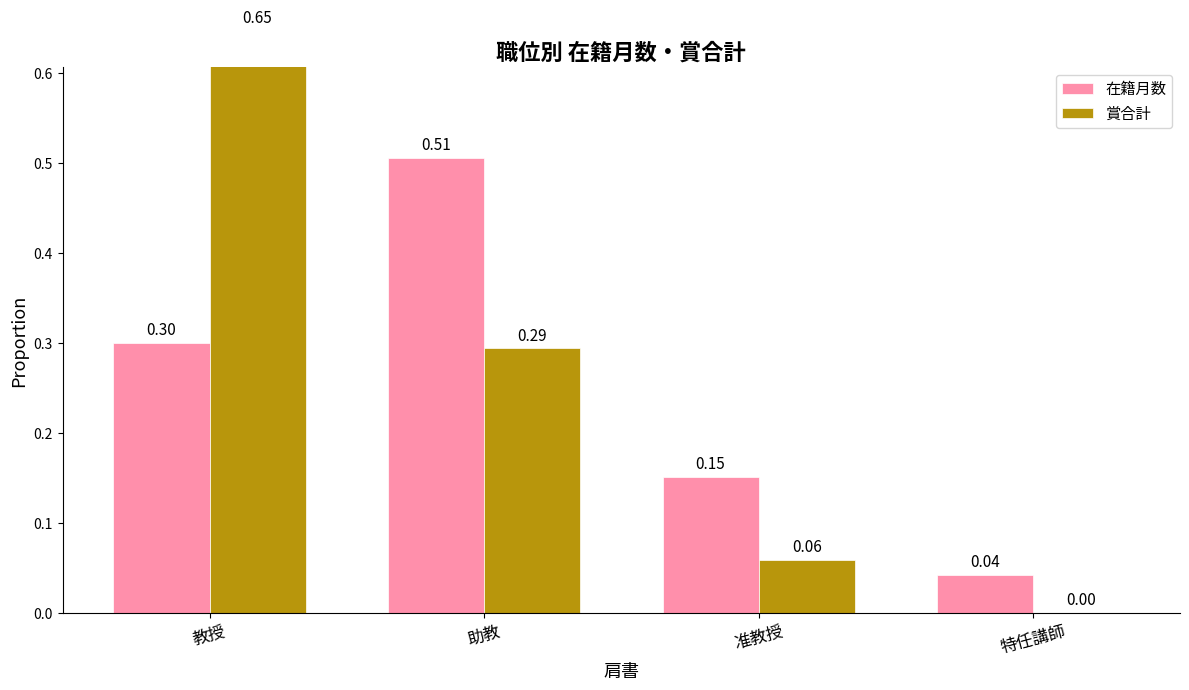

What is the label of the 3rd bar from the right?

助教